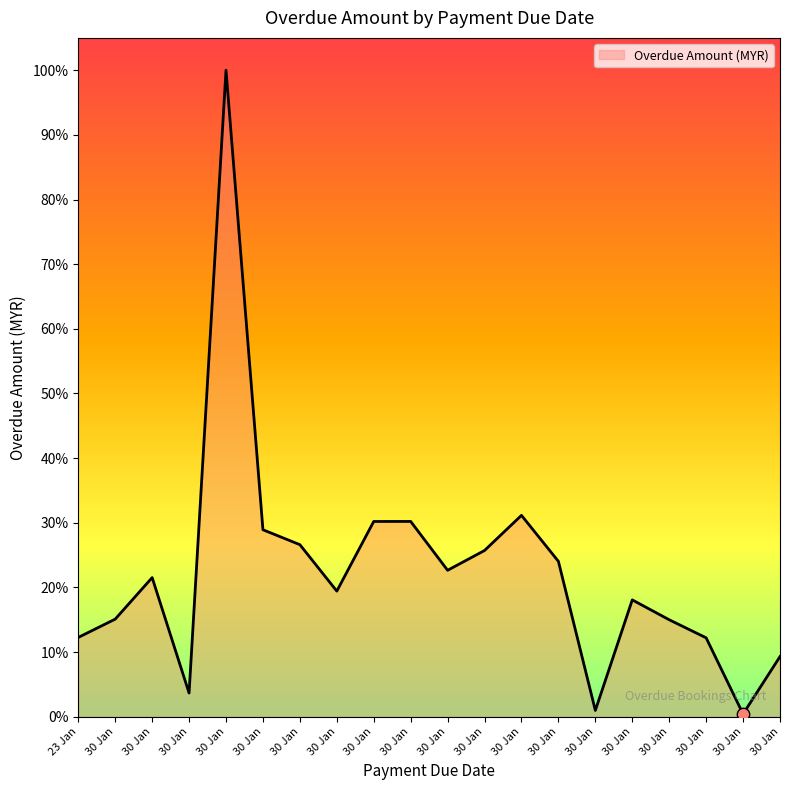

Which has a higher value, 30 Jan or 30 Jan?

30 Jan